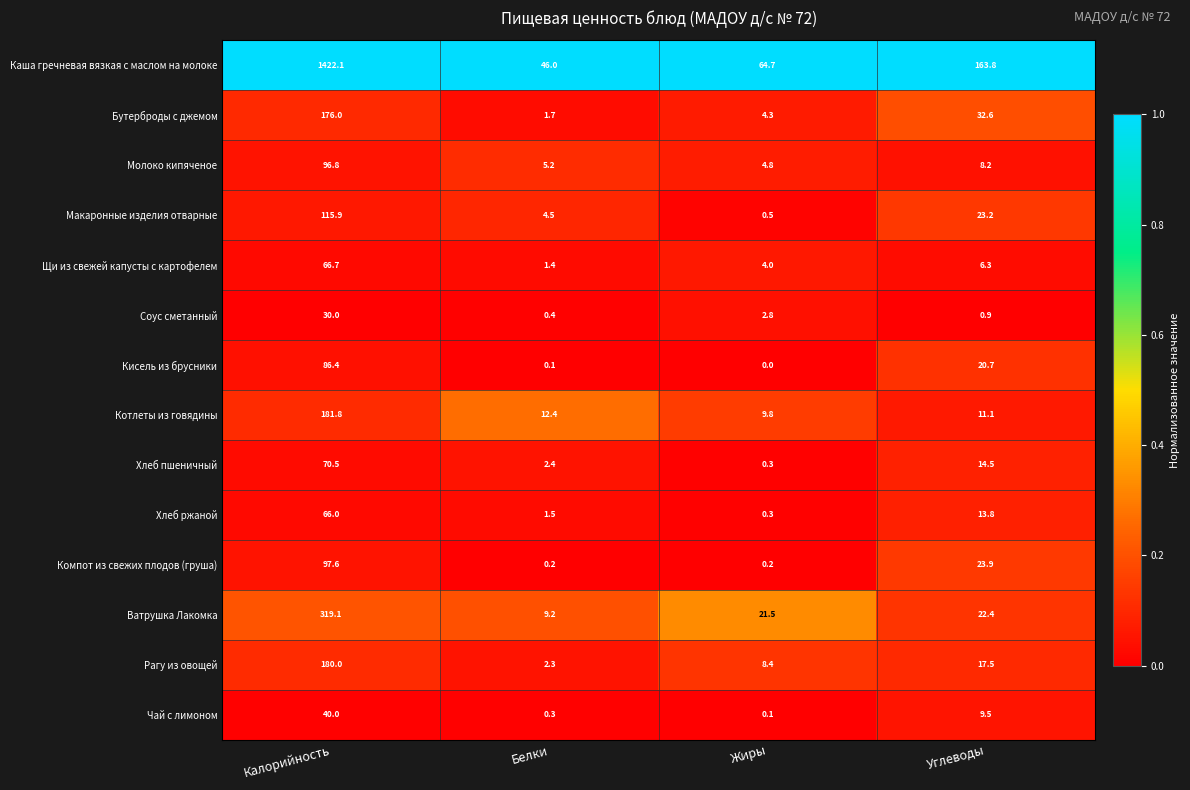

Which series has the largest range (max minus min)?

Каша гречневая вязкая с маслом на молоке